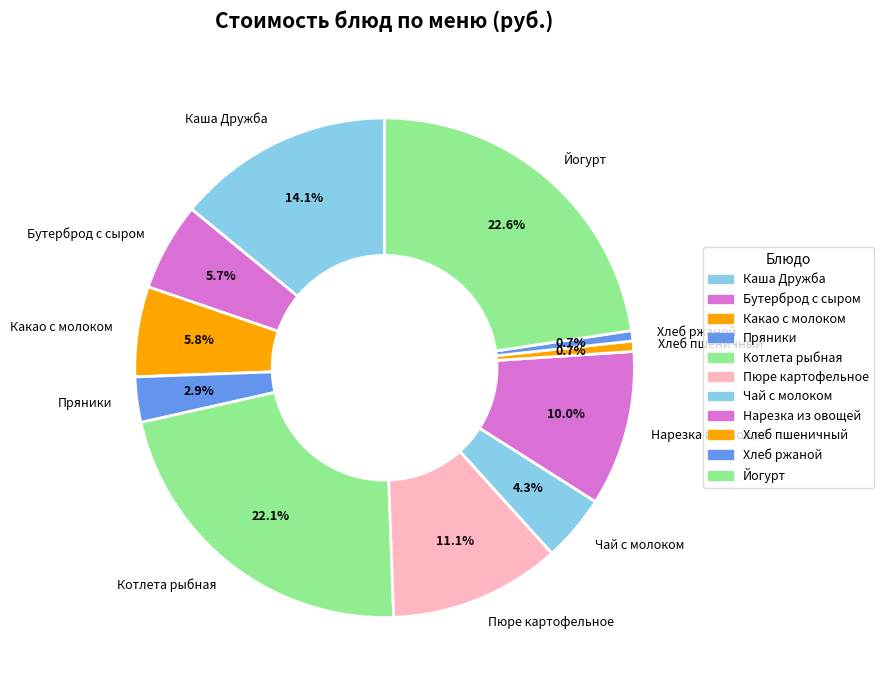

Which category has the biggest portion of the pie?

Йогурт